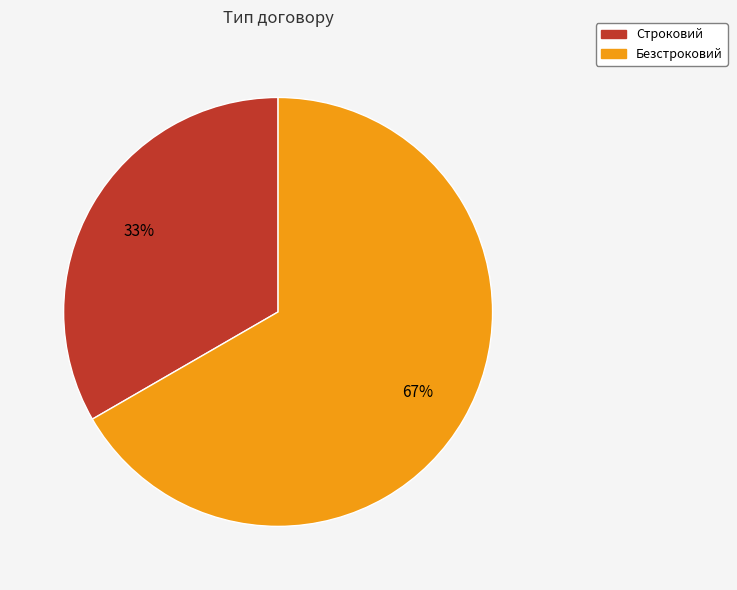

Approximately how many times larger is the value at Безстроковий compared to Строковий?

2.0